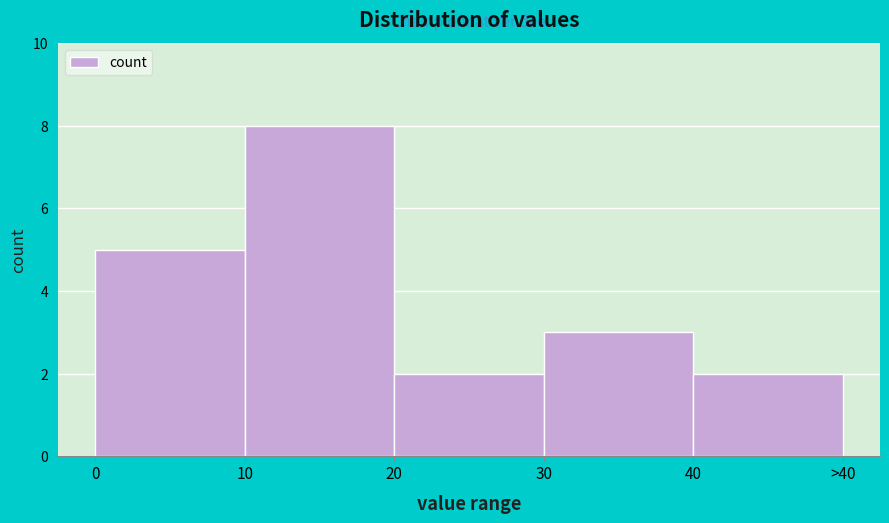

Reading right to left, extract all data points from this chart.

40=2	30=3	20=2	10=8	0=5